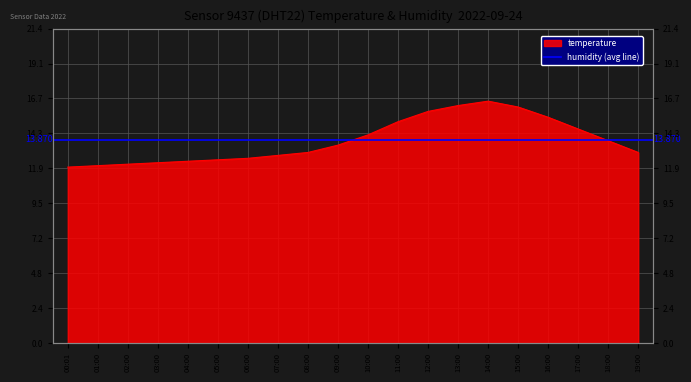

How many categories are shown in the chart?

20